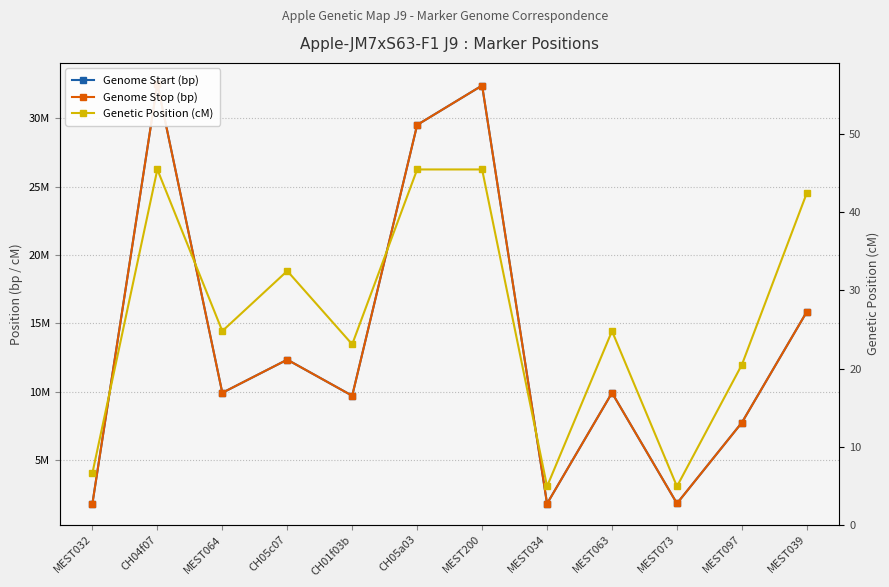

Which has a higher value, MEST032 or CH05c07?

CH05c07